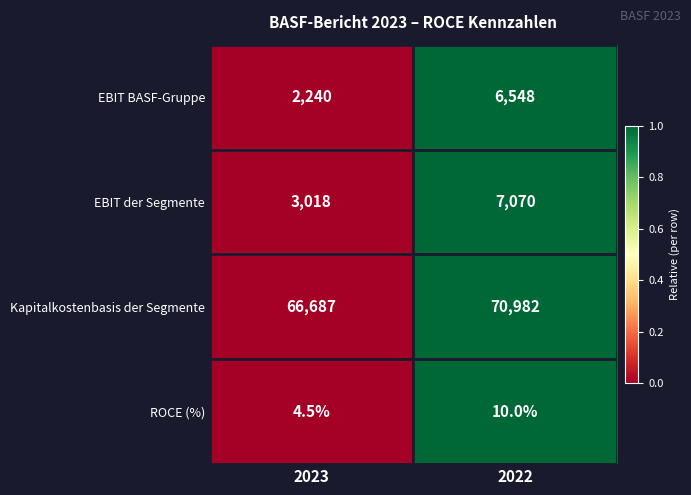

At which category is the sum across all series the highest?

2022